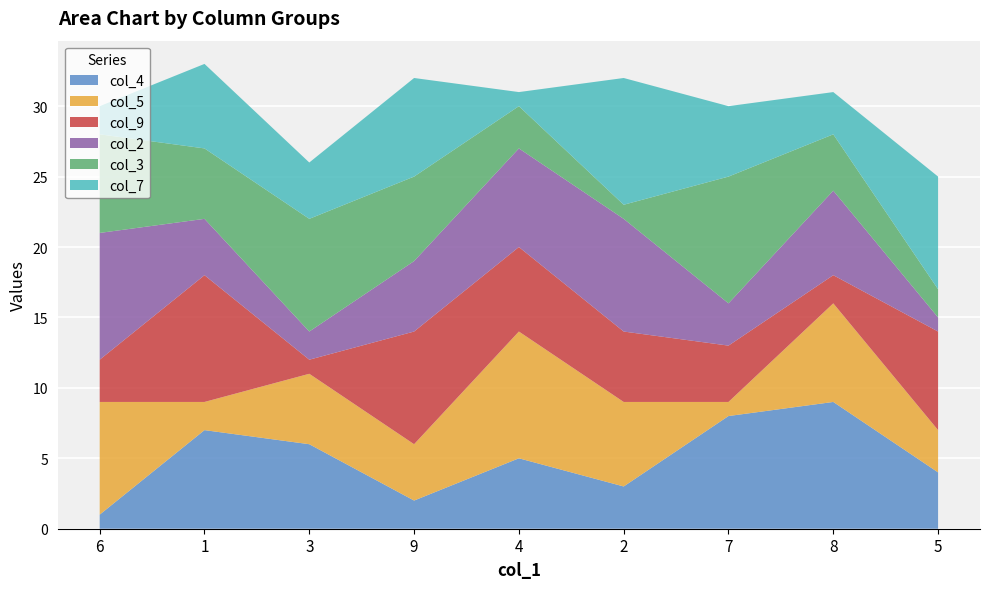

Reading left to right, transcribe all the data shown in this chart.

col_4: 6=1	1=7	3=6	9=2	4=5	2=3	7=8	8=9	5=4
col_5: 6=8	1=2	3=5	9=4	4=9	2=6	7=1	8=7	5=3
col_9: 6=3	1=9	3=1	9=8	4=6	2=5	7=4	8=2	5=7
col_2: 6=9	1=4	3=2	9=5	4=7	2=8	7=3	8=6	5=1
col_3: 6=7	1=5	3=8	9=6	4=3	2=1	7=9	8=4	5=2
col_7: 6=2	1=6	3=4	9=7	4=1	2=9	7=5	8=3	5=8